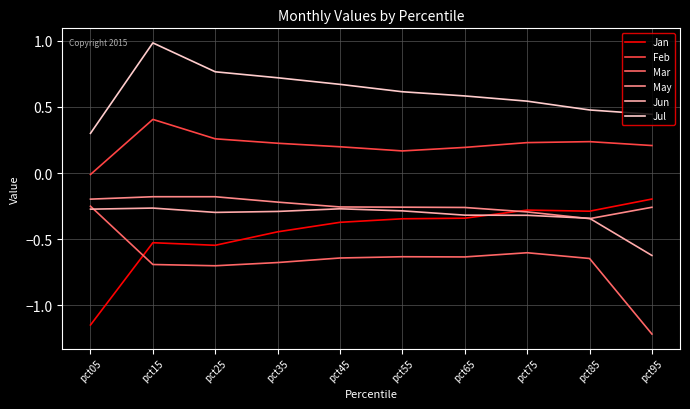

True or false: Feb and Jun cross at least once.

False